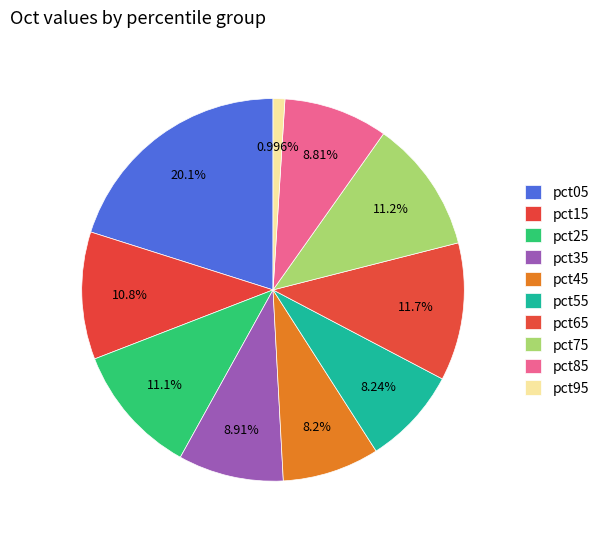

Rank the categories by value from highest to lowest.

pct05, pct65, pct75, pct25, pct15, pct35, pct85, pct55, pct45, pct95